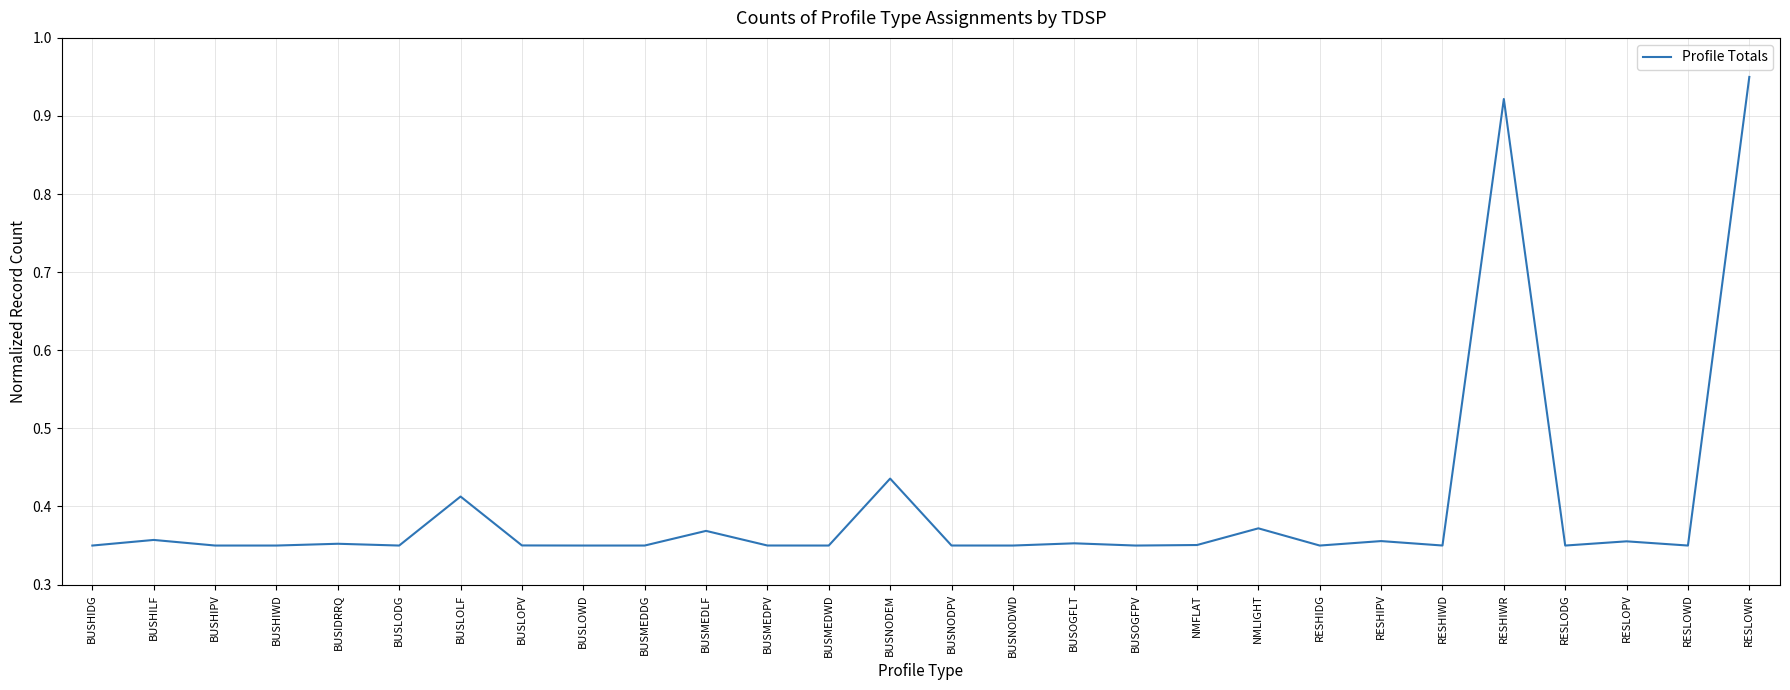

What is the change in value from RESHIWR to RESLOWD?

-0.6